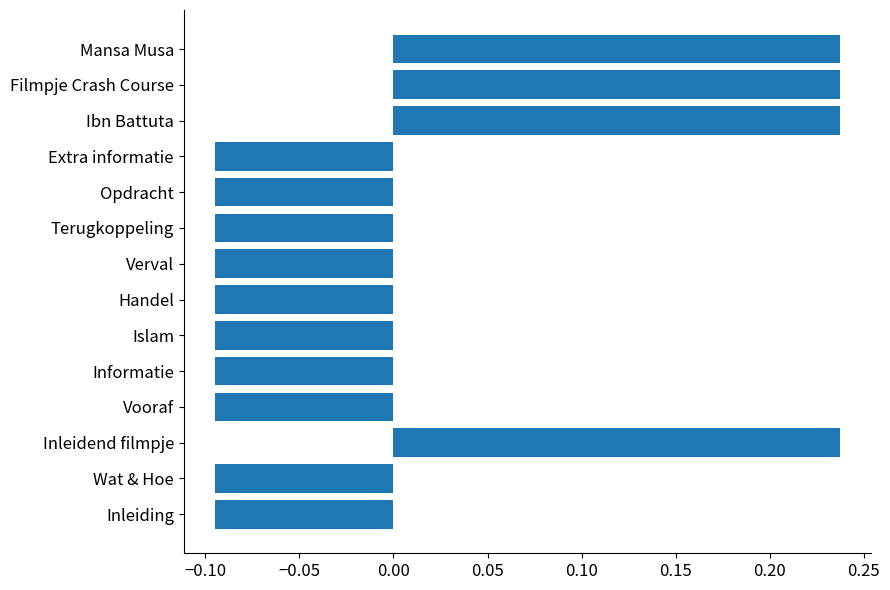

Between Mansa Musa and Terugkoppeling, which is larger?

Mansa Musa